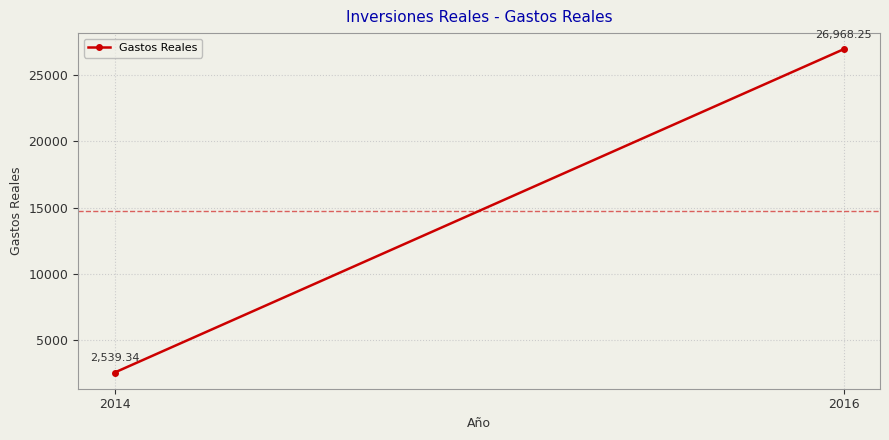

What is the ratio of the value at 2014 to the value at 2016?

0.1